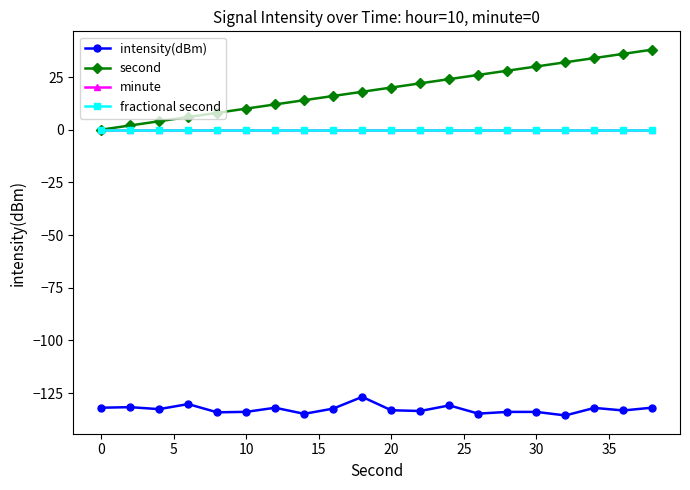

Reading right to left, extract all data points from this chart.

intensity(dBm): -131.9	-133.3	-132.0	-135.6	-133.9	-133.9	-134.8	-130.9	-133.5	-133.2	-126.8	-132.4	-134.9	-132.0	-133.9	-134.1	-130.2	-132.6	-131.7	-132.0
second: 38.0	36.0	34.0	32.0	30.0	28.0	26.0	24.0	22.0	20.0	18.0	16.0	14.0	12.0	10.0	8.0	6.0	4.0	2.0	0.0
minute: 0.0	0.0	0.0	0.0	0.0	0.0	0.0	0.0	0.0	0.0	0.0	0.0	0.0	0.0	0.0	0.0	0.0	0.0	0.0	0.0
fractional second: 0.0	0.0	0.0	0.0	0.0	0.0	0.0	0.0	0.0	0.0	0.0	0.0	0.0	0.0	0.0	0.0	0.0	0.0	0.0	0.0